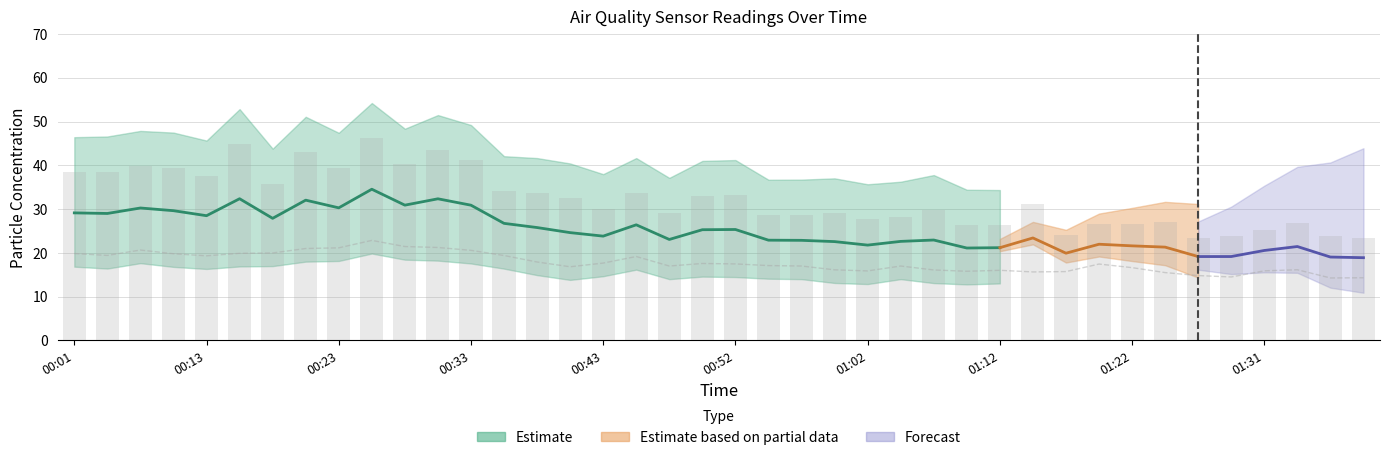

What is the total value across all series at 00:03?

58.0